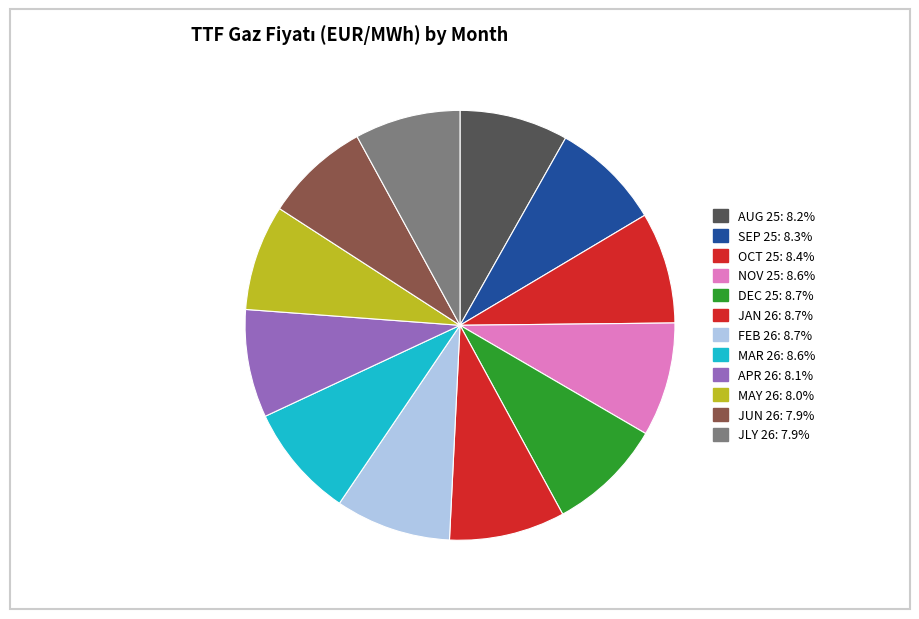

True or false: MAR 26 accounts for 19% of the total.

False